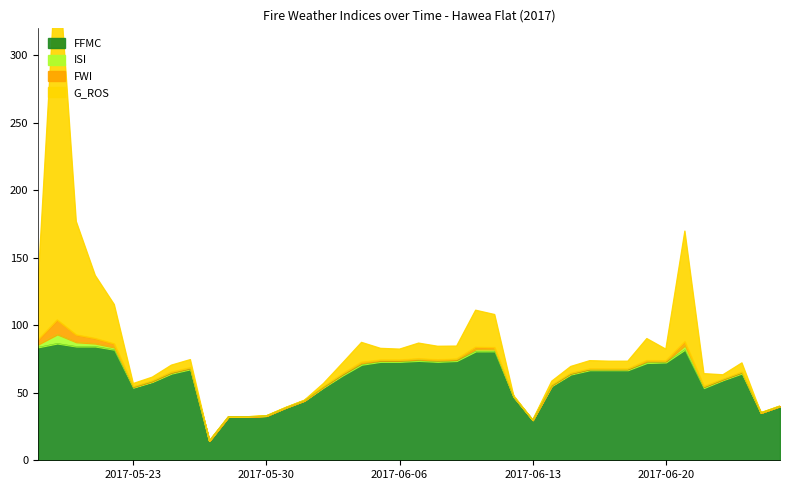

The FFMC series shows 102.5 at 2017-06-05. True or false?

False